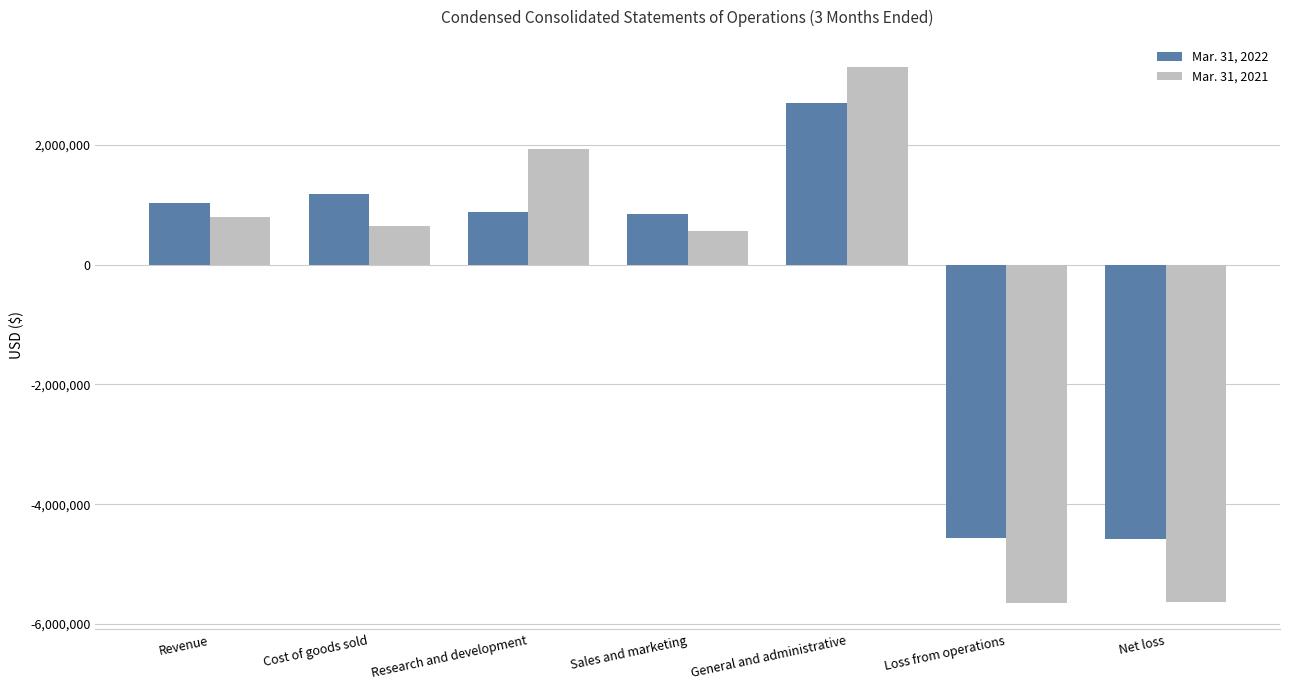

True or false: Mar. 31, 2021 has a value of 624105 at Research and development.

False